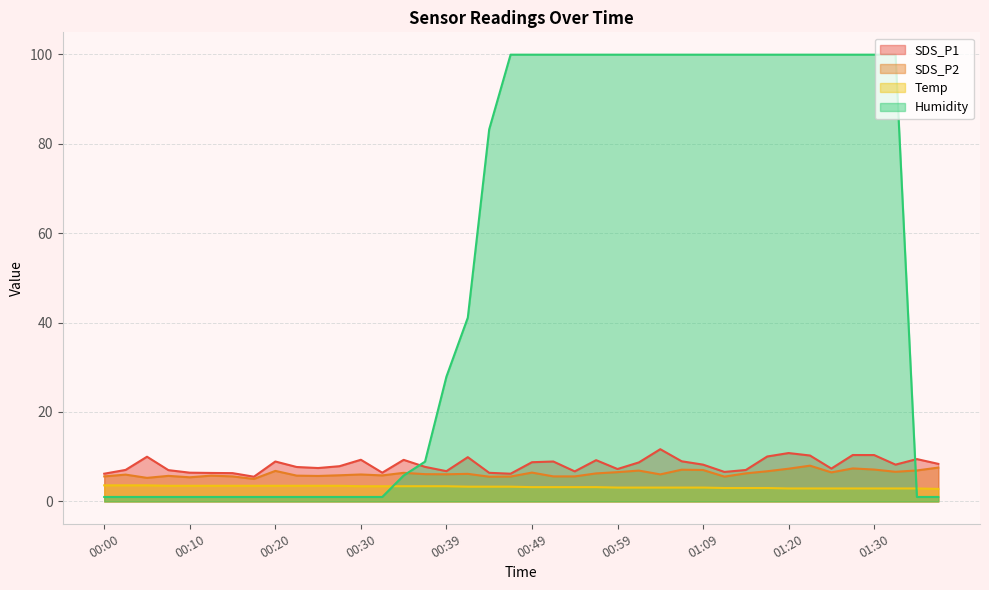

What is the label of the 37th point from the right?

00:08